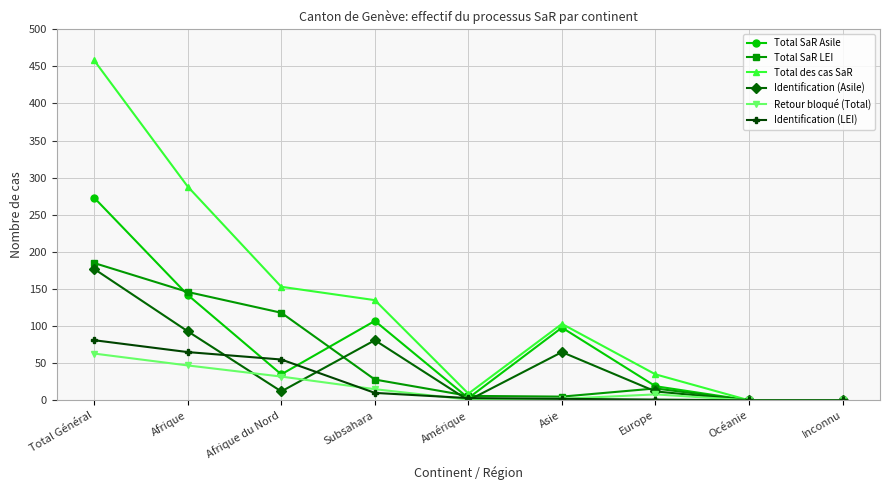

The value of Identification (Asile) at Asie is 34. True or false?

False